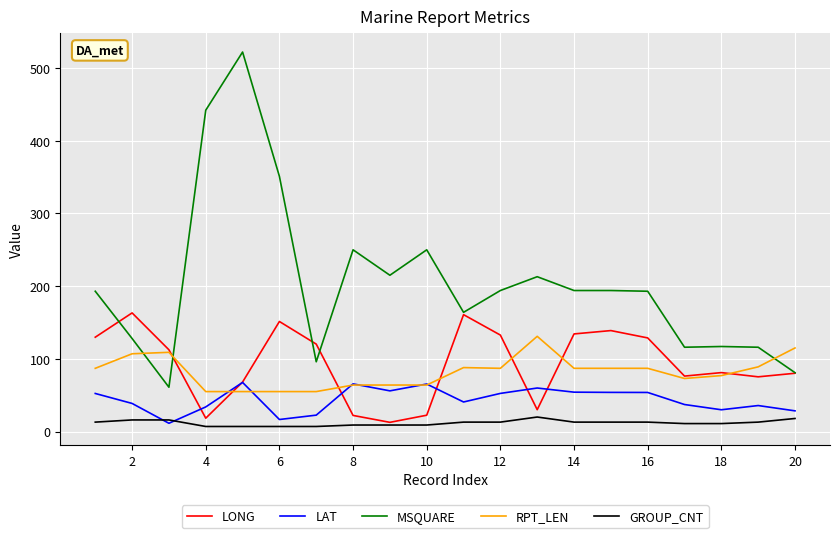

What are all the series names shown in the legend?

LONG, LAT, MSQUARE, RPT_LEN, GROUP_CNT